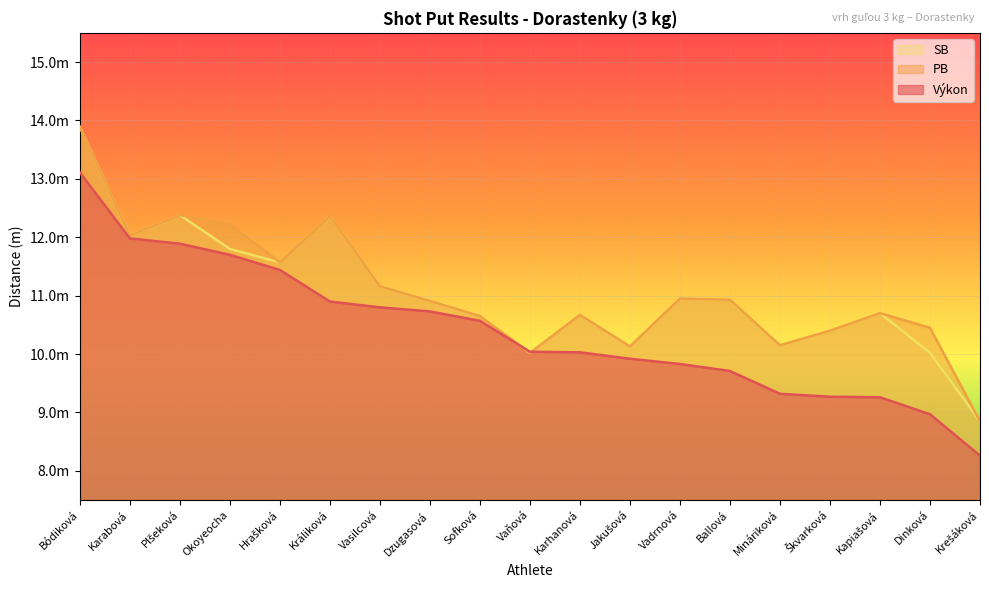

Does the chart display data point markers on the line(s)?

No